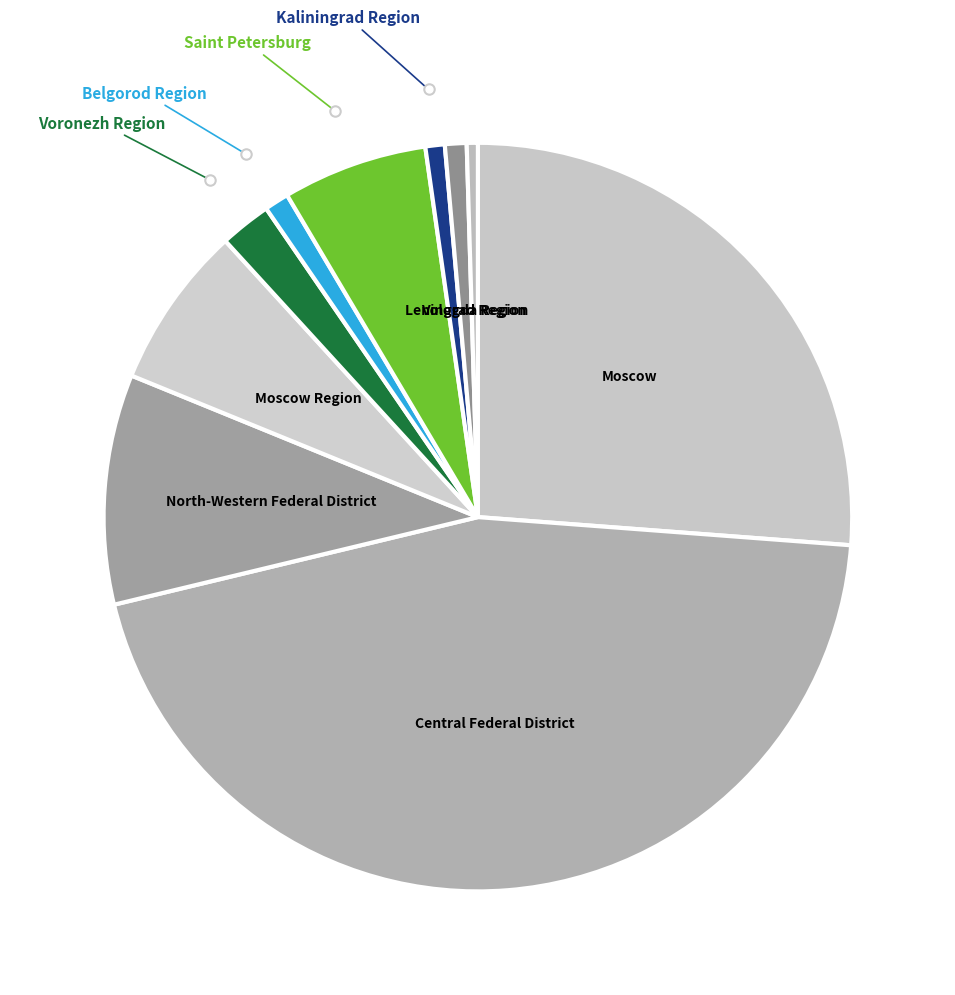

Count the number of slices in the pie.

10